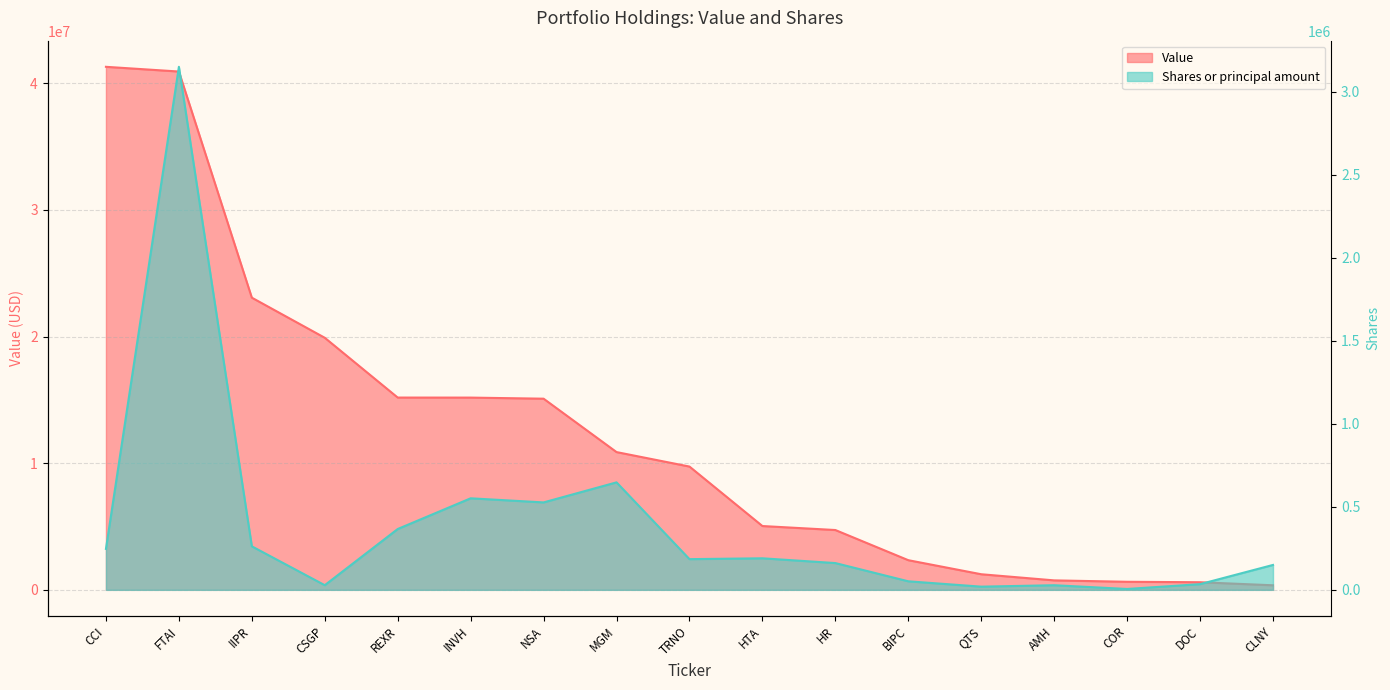

Between CLNY and QTS, which is larger?

QTS